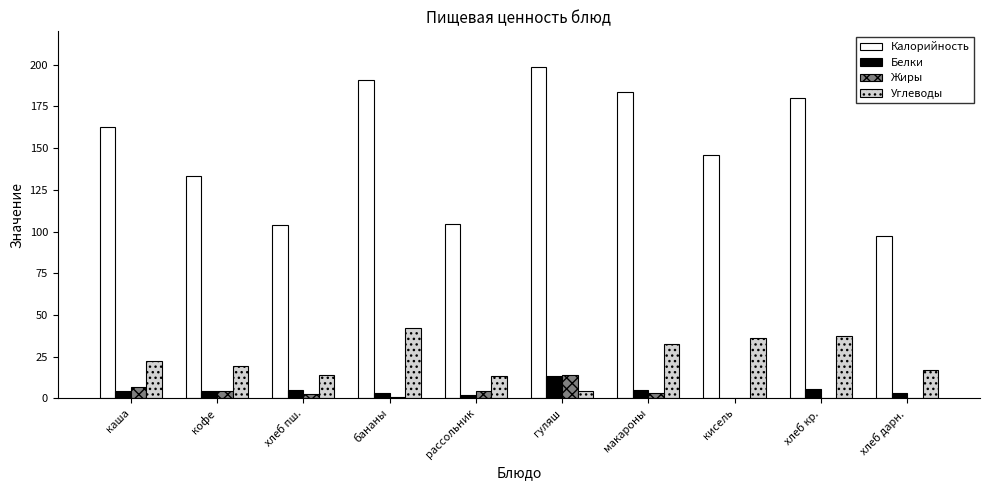

How many categories are shown in the chart?

10